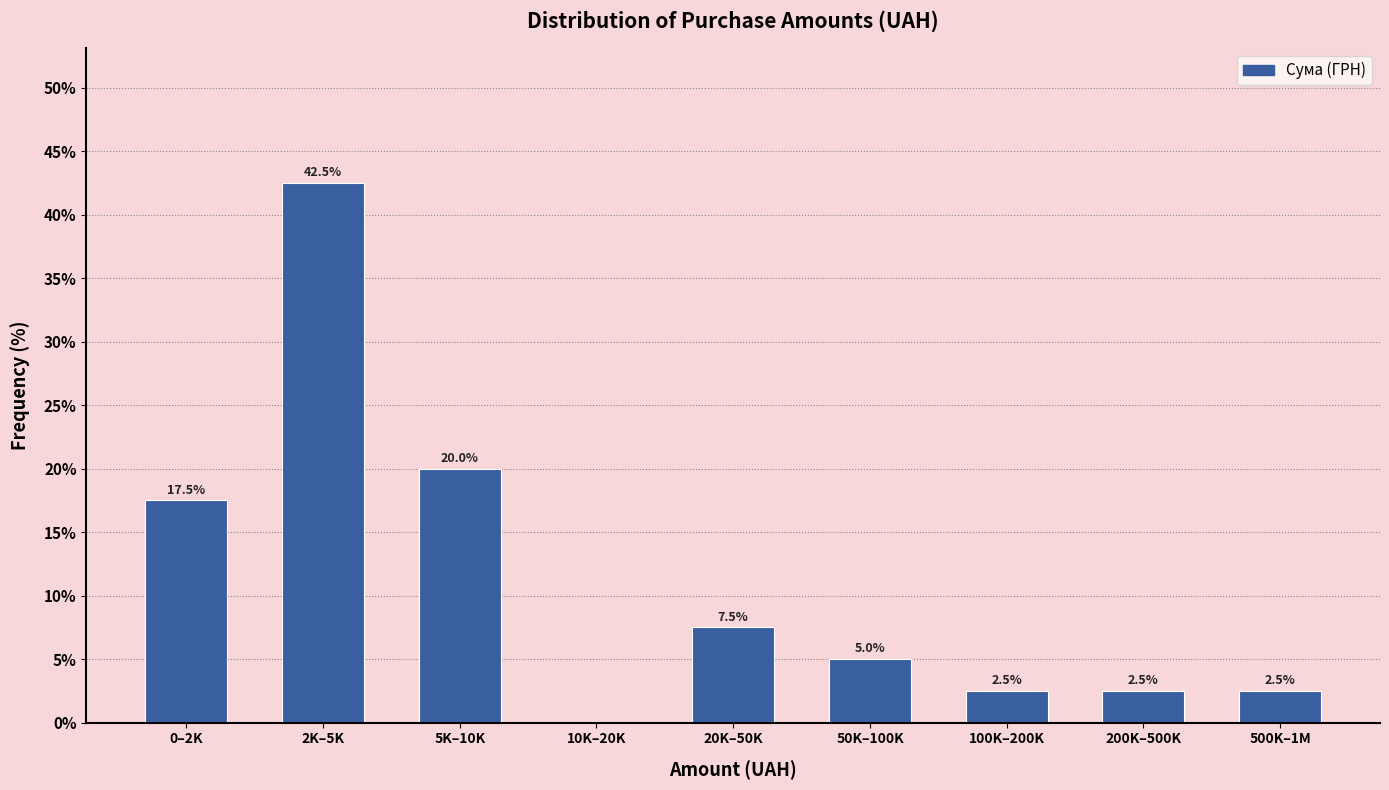

Reading left to right, list all the values displayed in this chart.

0–2K=17.5	2K–5K=42.5	5K–10K=20.0	10K–20K=0.0	20K–50K=7.5	50K–100K=5.0	100K–200K=2.5	200K–500K=2.5	500K–1M=2.5